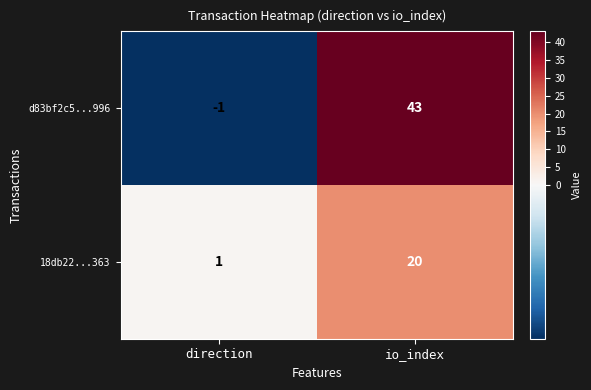

At which category does the chart reach its minimum across all series?

direction